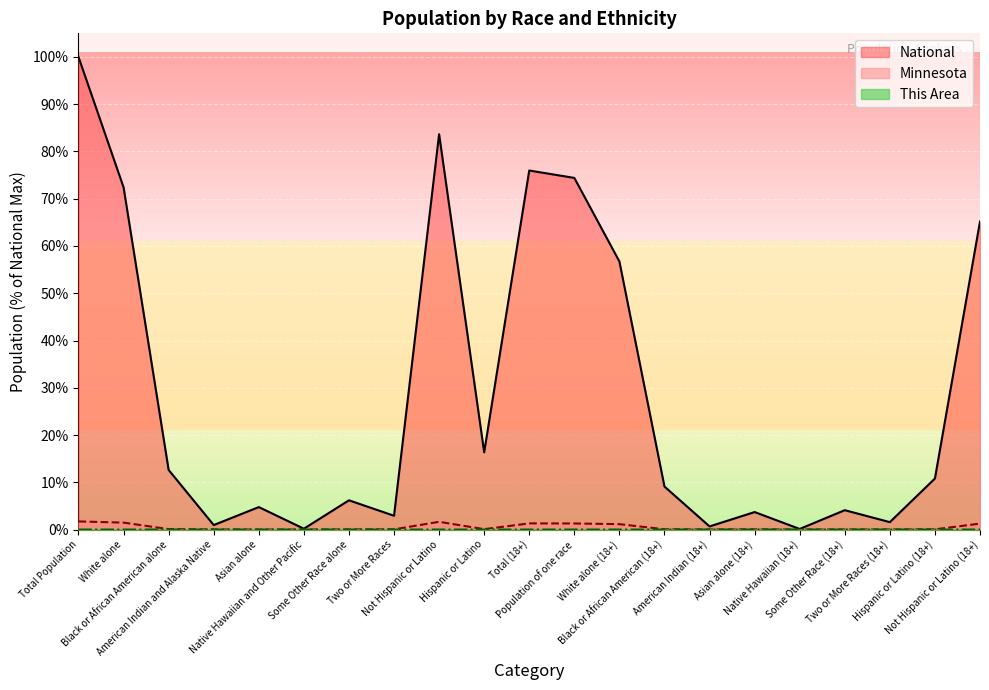

Reading left to right, what are all the values shown in this chart?

This Area: Total Population=0.0	White alone=0.0	Black or African American alone=0.0	American Indian and Alaska Native=0.0	Asian alone=0.0	Native Hawaiian and Other Pacific=0.0	Some Other Race alone=0.0	Two or More Races=0.0	Not Hispanic or Latino=0.0	Hispanic or Latino=0.0	Total (18+)=0.0	Population of one race=0.0	White alone (18+)=0.0	Black or African American (18+)=0.0	American Indian (18+)=0.0	Asian alone (18+)=0.0	Native Hawaiian (18+)=0.0	Some Other Race (18+)=0.0	Two or More Races (18+)=0.0	Hispanic or Latino (18+)=0.0	Not Hispanic or Latino (18+)=0.0
Minnesota: Total Population=1.7	White alone=1.5	Black or African American alone=0.1	American Indian and Alaska Native=0.0	Asian alone=0.0	Native Hawaiian and Other Pacific=0.0	Some Other Race alone=0.0	Two or More Races=0.0	Not Hispanic or Latino=1.6	Hispanic or Latino=0.1	Total (18+)=1.3	Population of one race=1.3	White alone (18+)=1.1	Black or African American (18+)=0.1	American Indian (18+)=0.0	Asian alone (18+)=0.0	Native Hawaiian (18+)=0.0	Some Other Race (18+)=0.0	Two or More Races (18+)=0.0	Hispanic or Latino (18+)=0.0	Not Hispanic or Latino (18+)=1.3
National: Total Population=100.0	White alone=72.4	Black or African American alone=12.6	American Indian and Alaska Native=0.9	Asian alone=4.8	Native Hawaiian and Other Pacific=0.2	Some Other Race alone=6.2	Two or More Races=2.9	Not Hispanic or Latino=83.7	Hispanic or Latino=16.3	Total (18+)=76.0	Population of one race=74.4	White alone (18+)=56.7	Black or African American (18+)=9.1	American Indian (18+)=0.7	Asian alone (18+)=3.7	Native Hawaiian (18+)=0.1	Some Other Race (18+)=4.1	Two or More Races (18+)=1.6	Hispanic or Latino (18+)=10.8	Not Hispanic or Latino (18+)=65.2